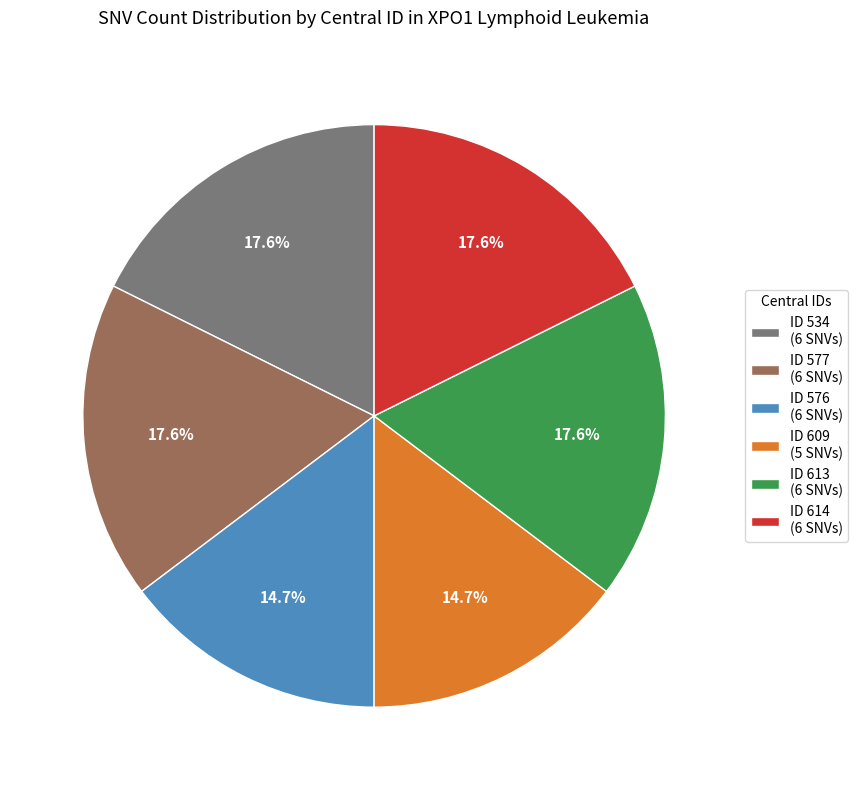

What is the ratio of the value at ID 534 (6 SNVs) to the value at ID 614 (6 SNVs)?

1.0